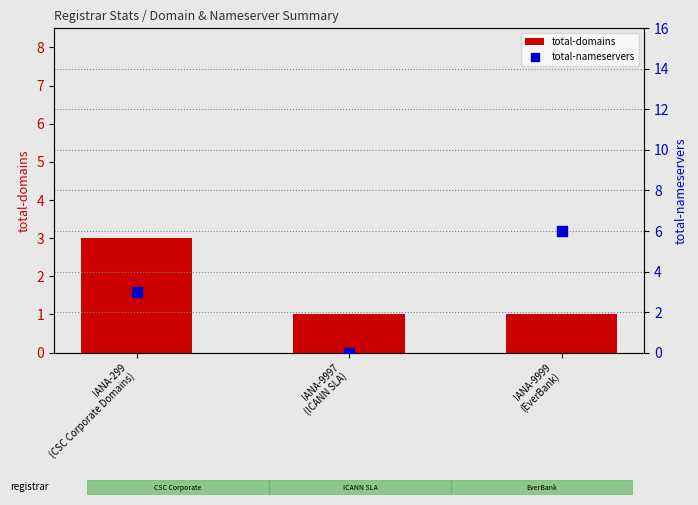

At which category is the sum across all series the highest?

IANA-9999
(EverBank)